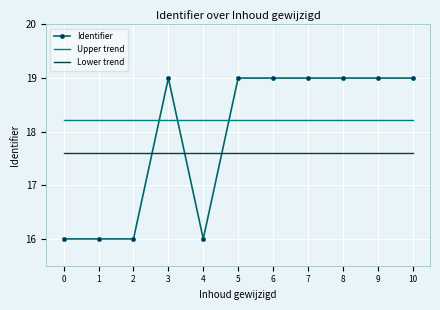

Which series changed the most between 1 and 10?

Identifier